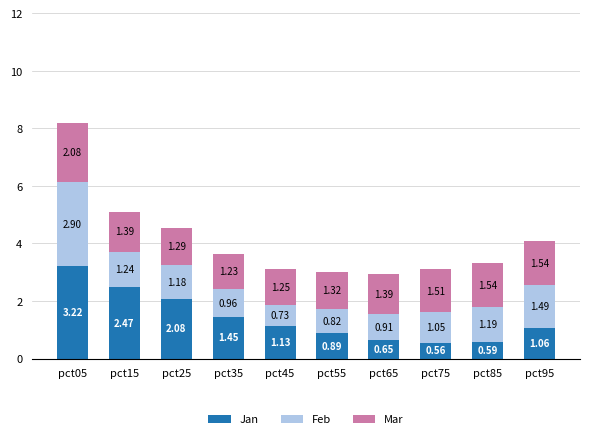

What is the total value across all series at pct95?

4.1